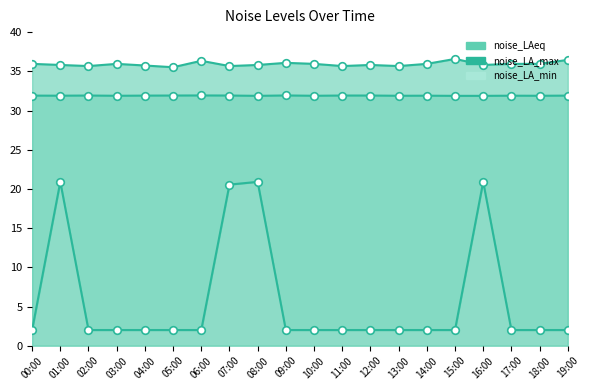

At how many categories does at least one series exceed 2?

20